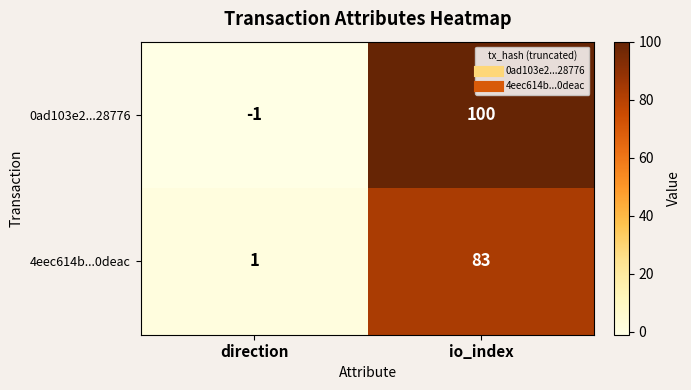

The value of 4eec614b...0deac at io_index is 83. True or false?

True